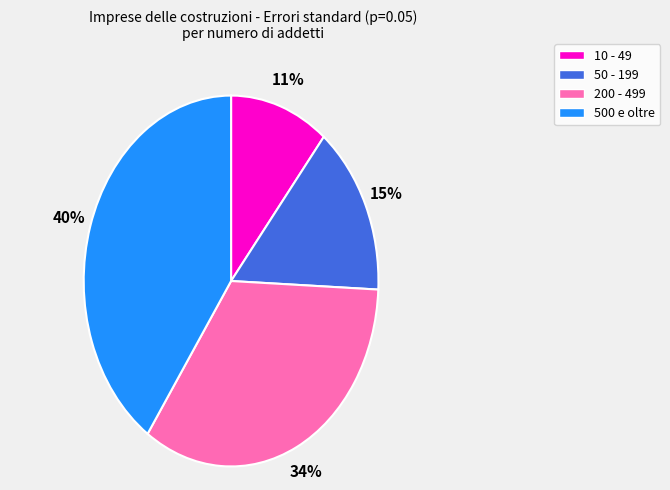

Combined, do 500 e oltre and 200 - 499 account for over 50%?

Yes